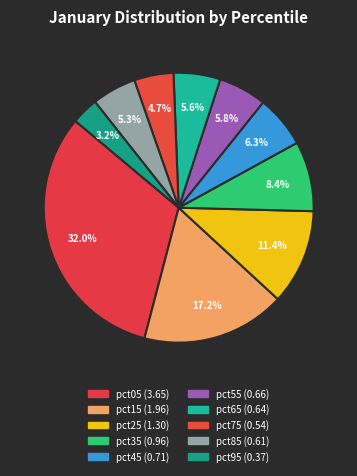

To the nearest percent, what portion does pct85 represent?

5%